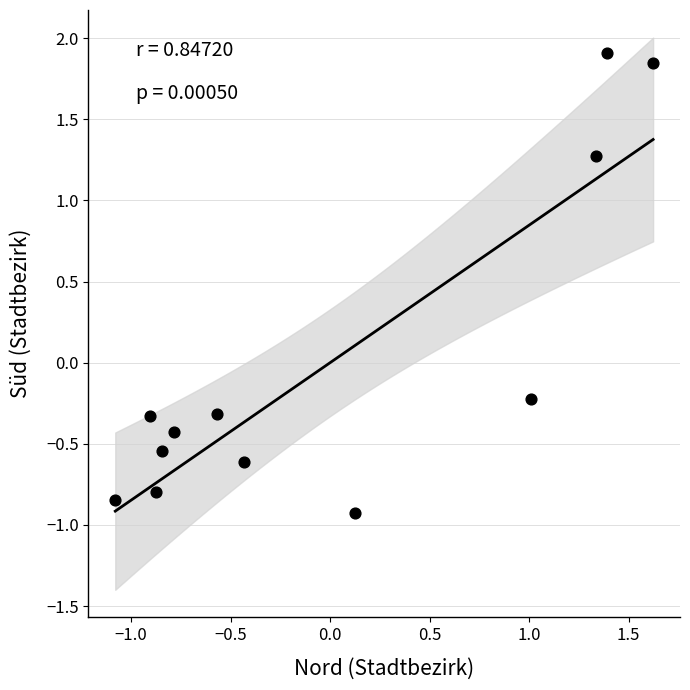

What is the range of Y values (max minus min)?

2.8